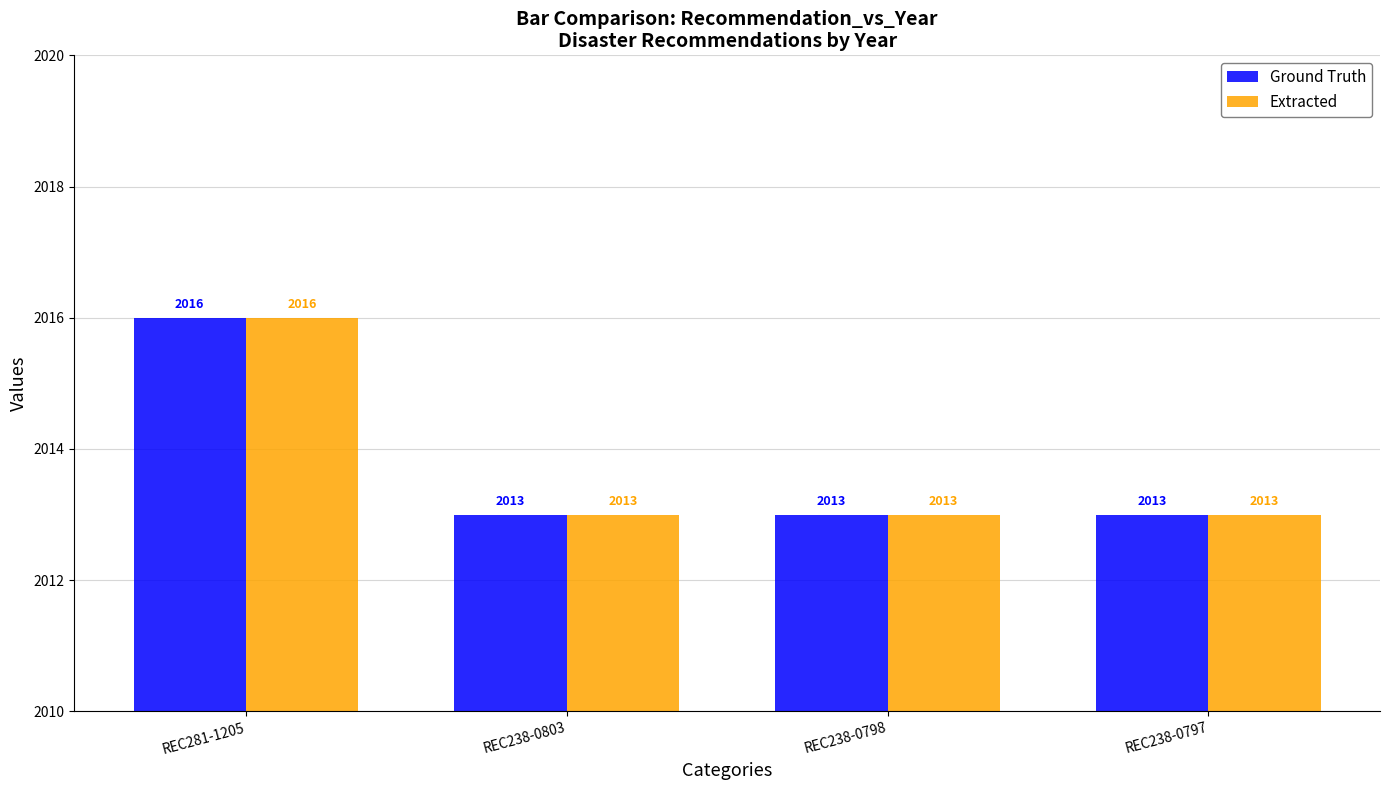

True or false: Ground Truth has a value of 1113 at REC238-0797.

False